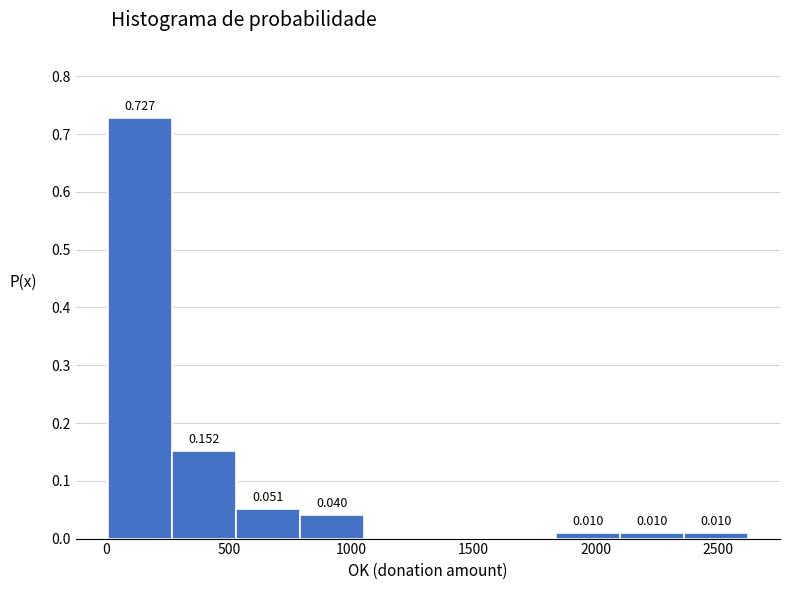

Which range on the x-axis has the tallest bar?

0 to 250